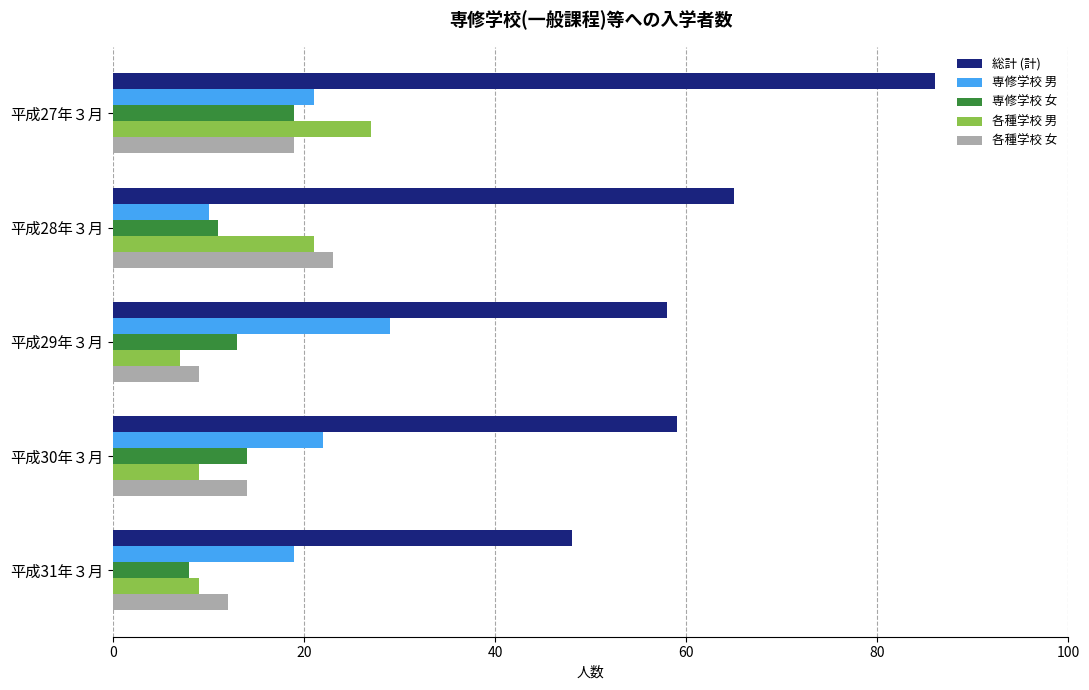

The value of 各種学校 男 at 平成28年３月 is 21. True or false?

True